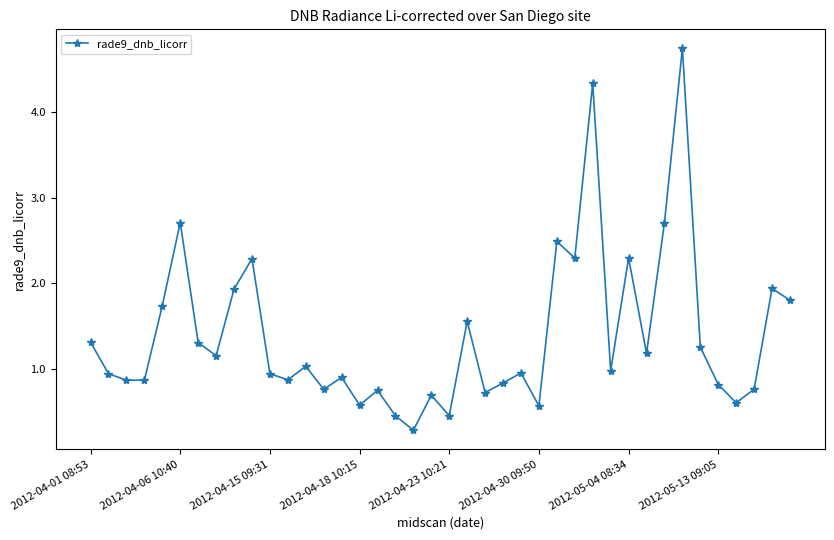

True or false: there are more than 2 points higher than both neighbors.

True